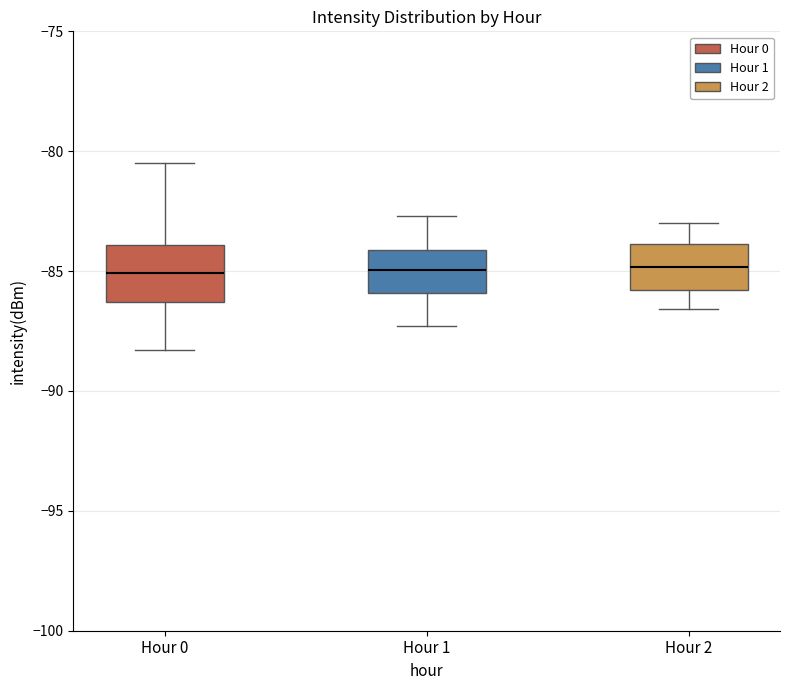

Reading left to right, read every box against the y-axis: the position of its median line, the range the box covers, and the ends of its whiskers. The values are not printed on the chart, so give them approximately, as read against the axis.

Hour 0: median -85.0, box -86.5 to -84.0, whiskers -88.5 to -80.5
Hour 1: median -85.0, box -86.0 to -84.0, whiskers -87.5 to -82.5
Hour 2: median -85.0, box -86.0 to -84.0, whiskers -86.5 to -83.0